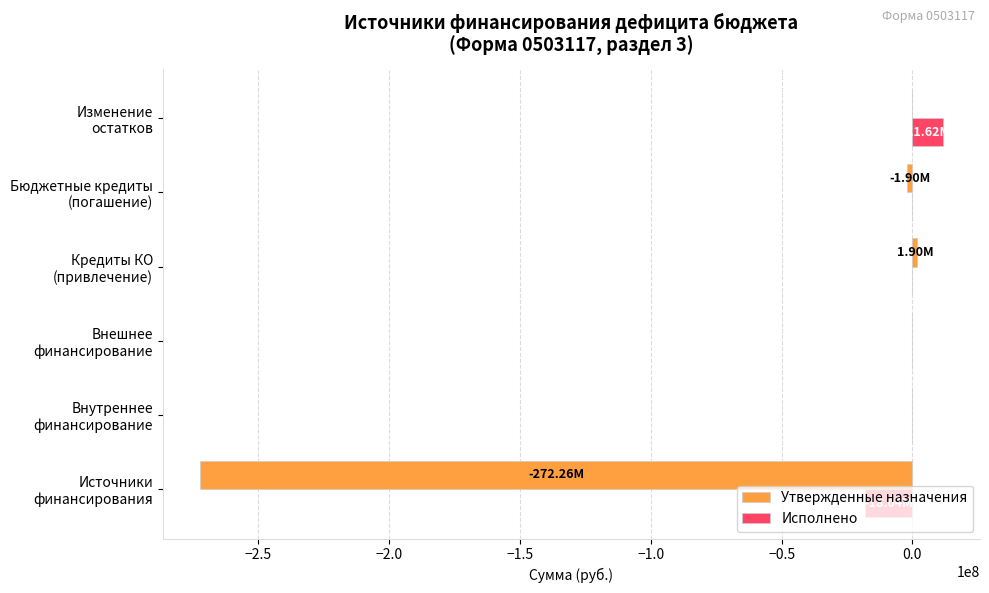

What is the sum of all Утвержденные назначения values?

-272255177.7